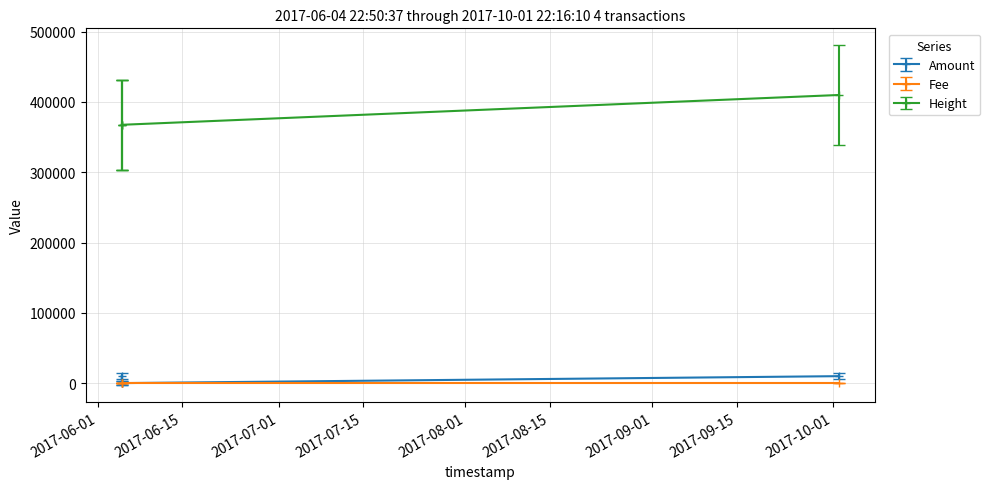

How many interior local valleys does the Amount series have?

1